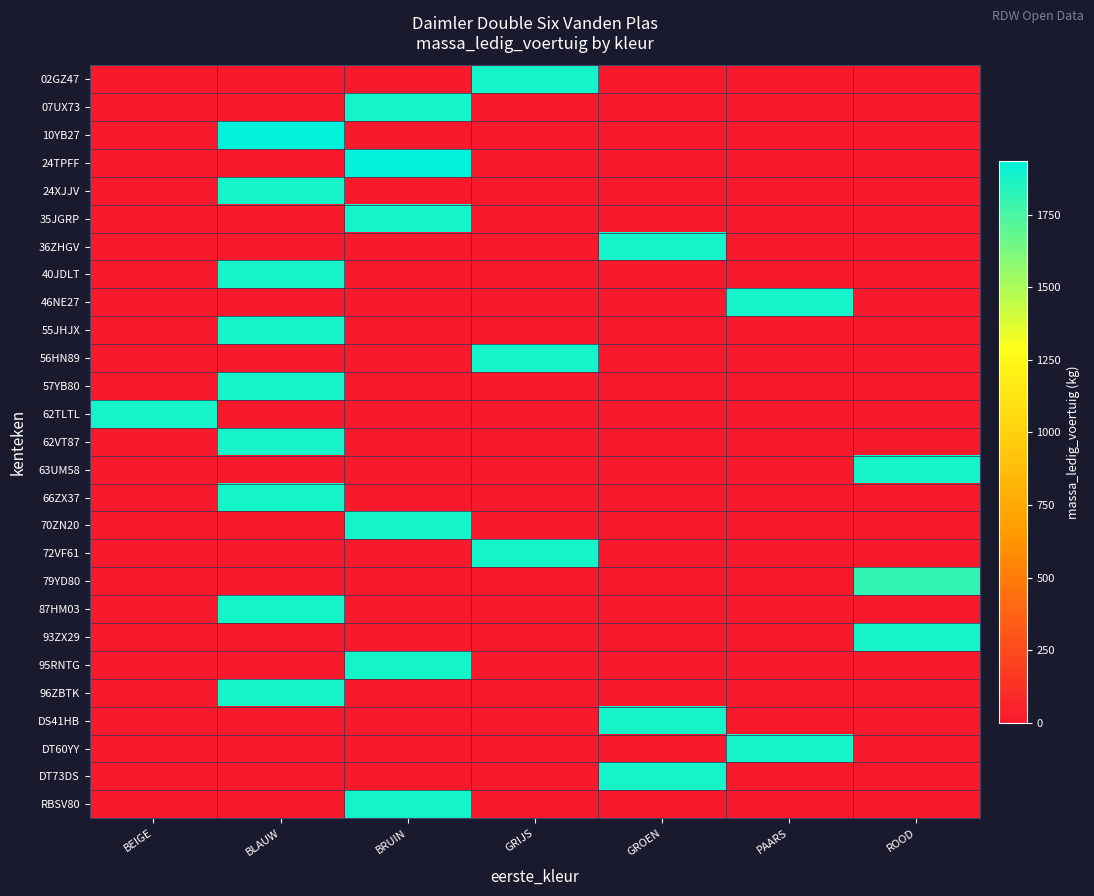

Which label corresponds to the smallest value in the chart?

BEIGE